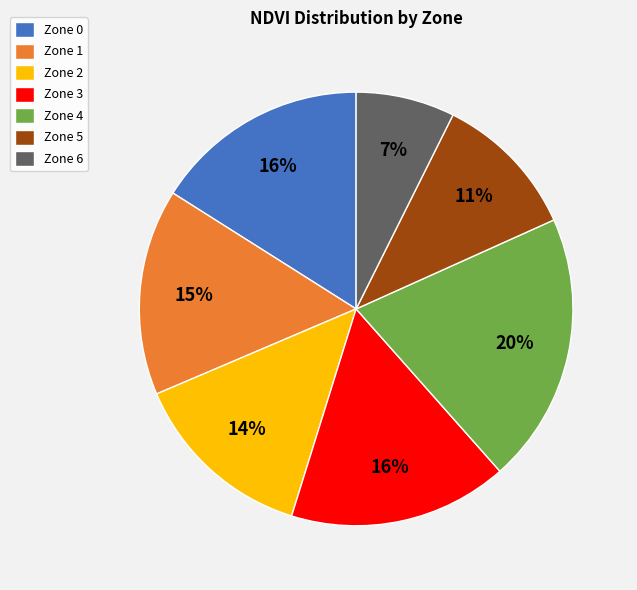

Do Zone 4 and Zone 3 together represent more than half of the pie?

No